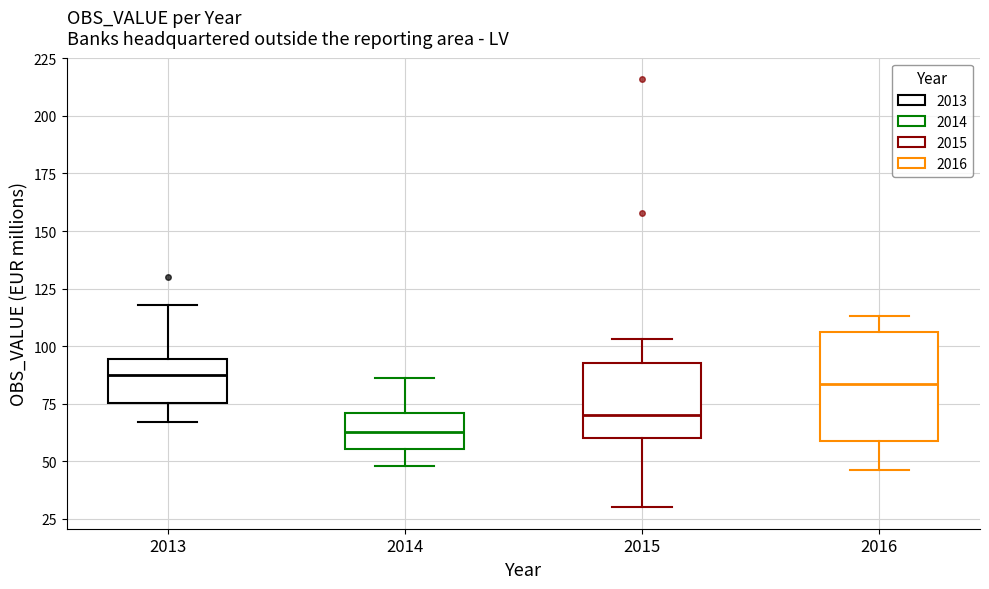

Which box has the lowest median line?

2014